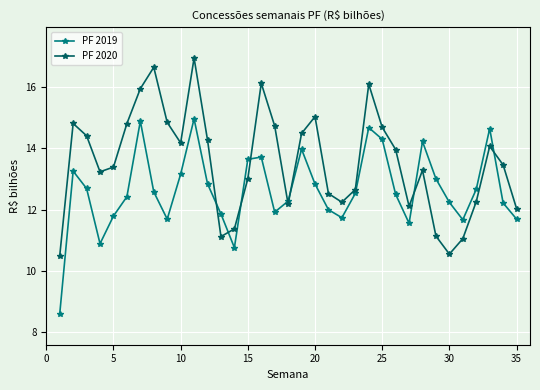

True or false: PF 2020 and PF 2019 cross at least once.

True